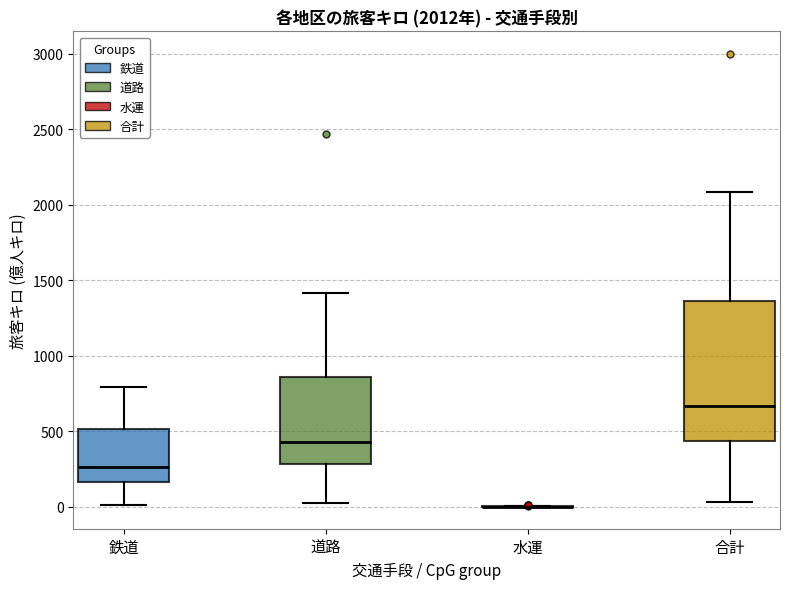

Which box is the tallest, from its lower edge to its upper edge?

合計